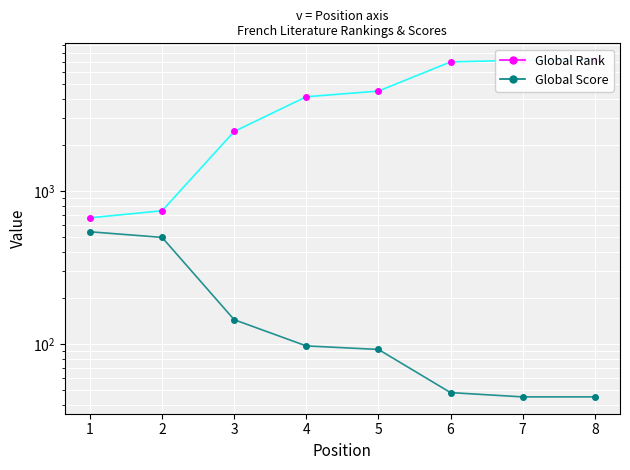

What is the value of the Global Rank point at the 8th from the left?

7200